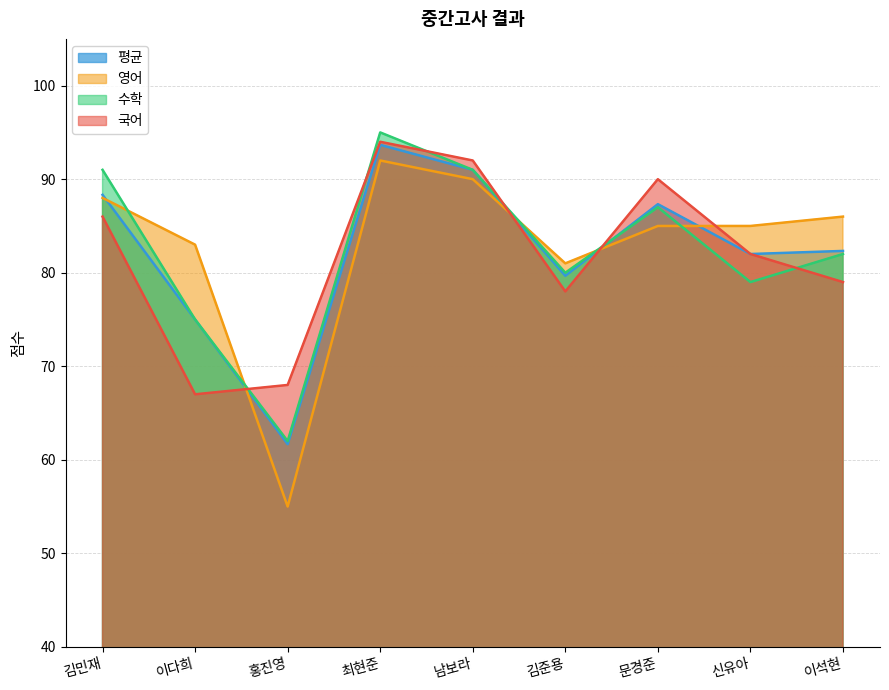

What is the difference between the 평균 values at 김민재 and 이다희?

13.3